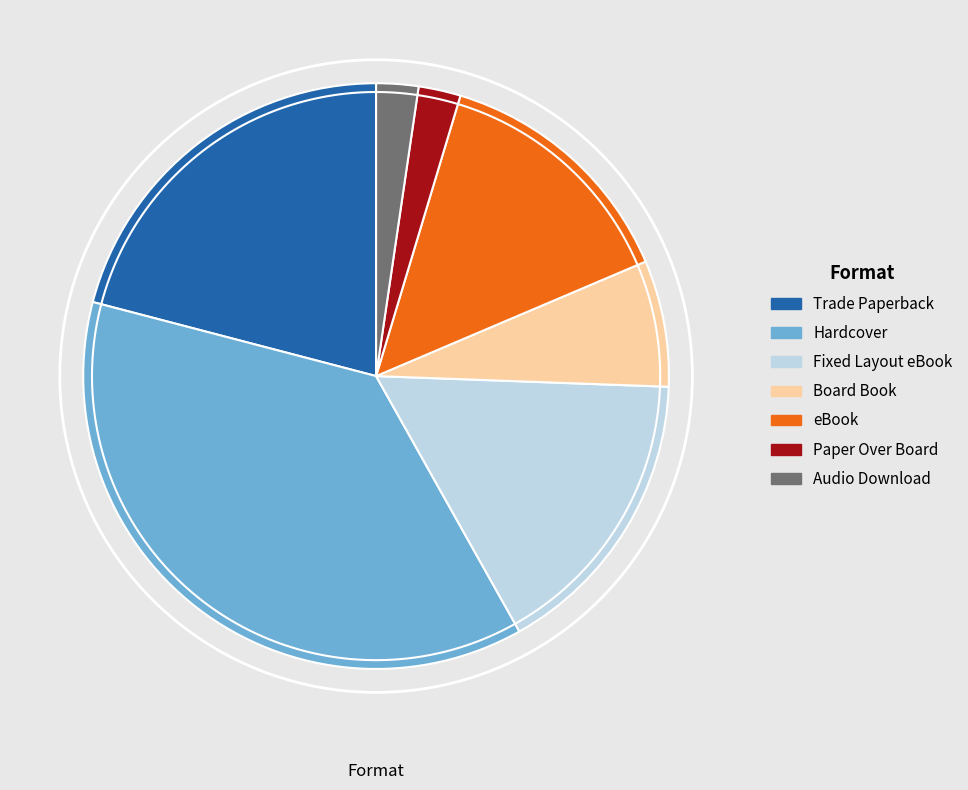

The Hardcover slice represents 37% of the pie. True or false?

True